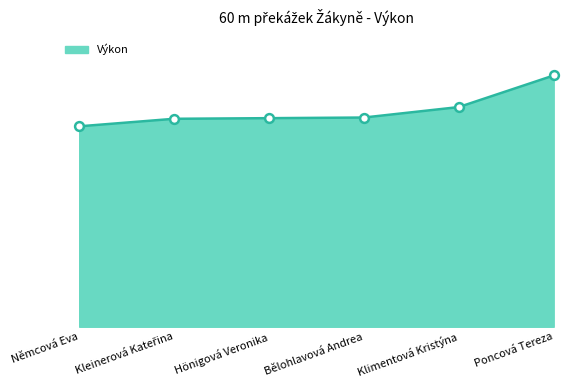

Which has a higher value, Kleinerová Kateřina or Poncová Tereza?

Poncová Tereza